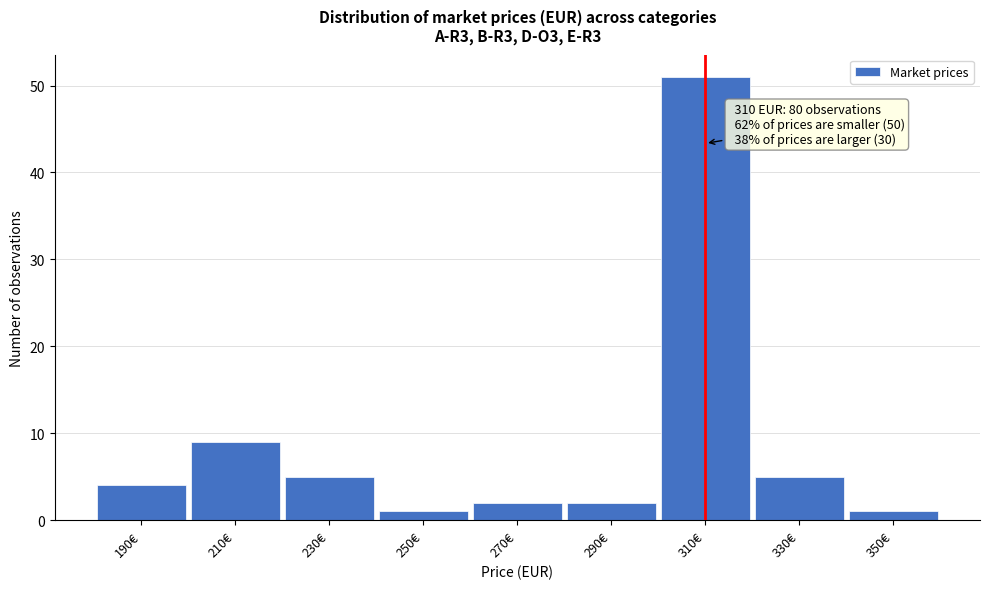

Over which range of the x-axis is the bar tallest?

300 to 320